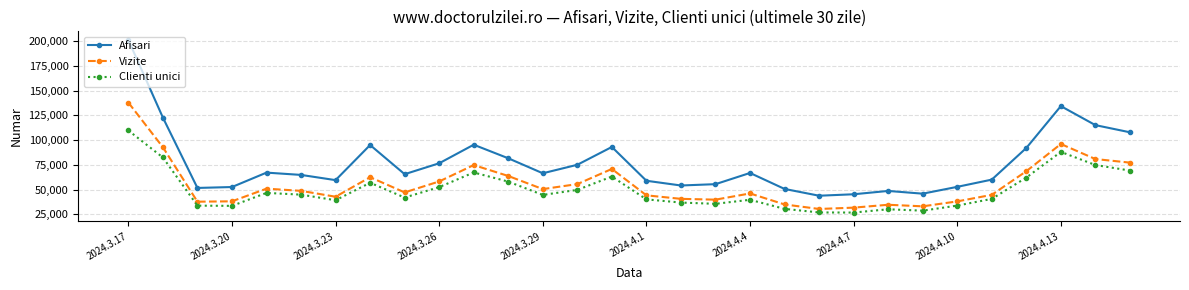

True or false: Vizite and Afisari cross at least once.

False